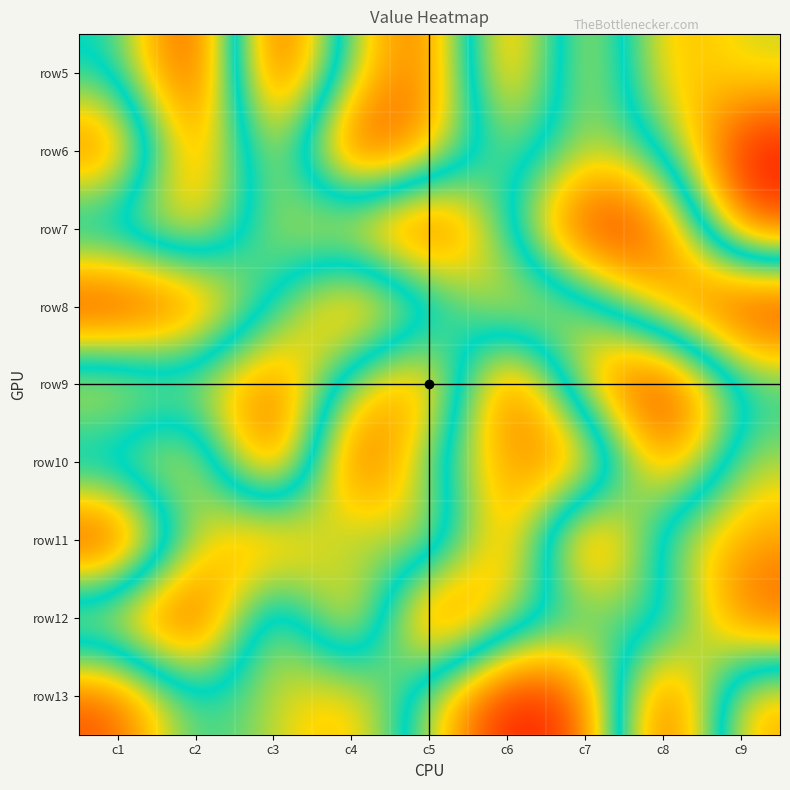

What is the difference between the highest and lowest values at c8?

8